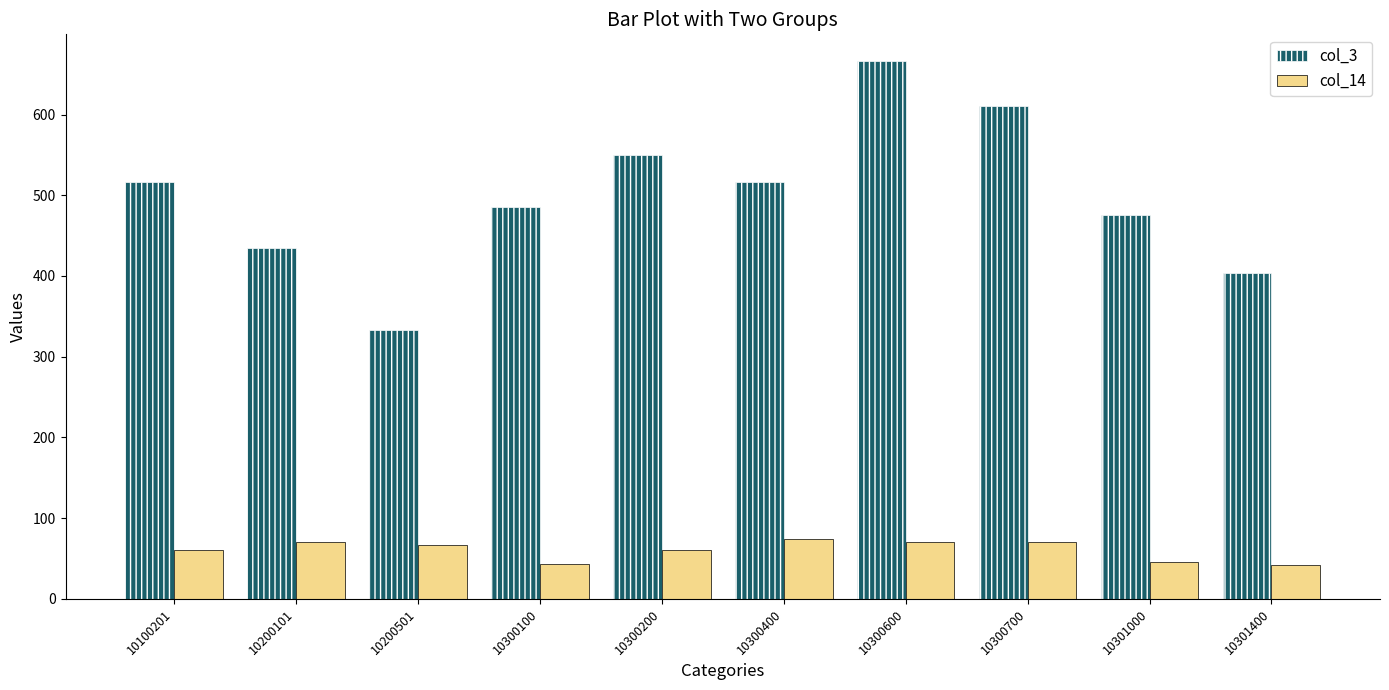

Which series has the widest spread of values?

col_3